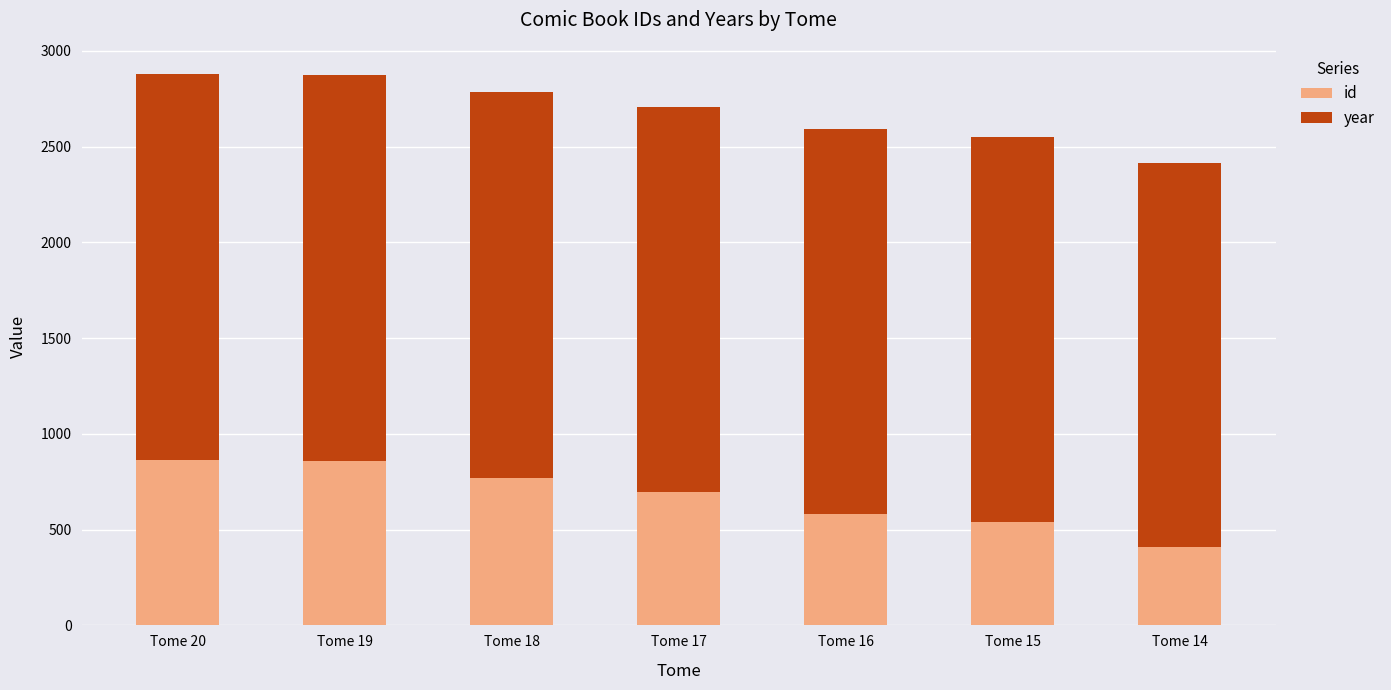

How many data points does each series have?

7